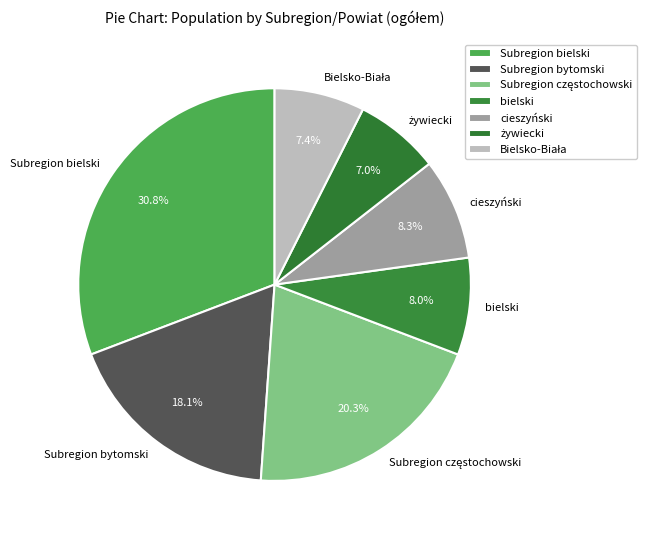

Is there any slice that represents more than half of the pie?

No